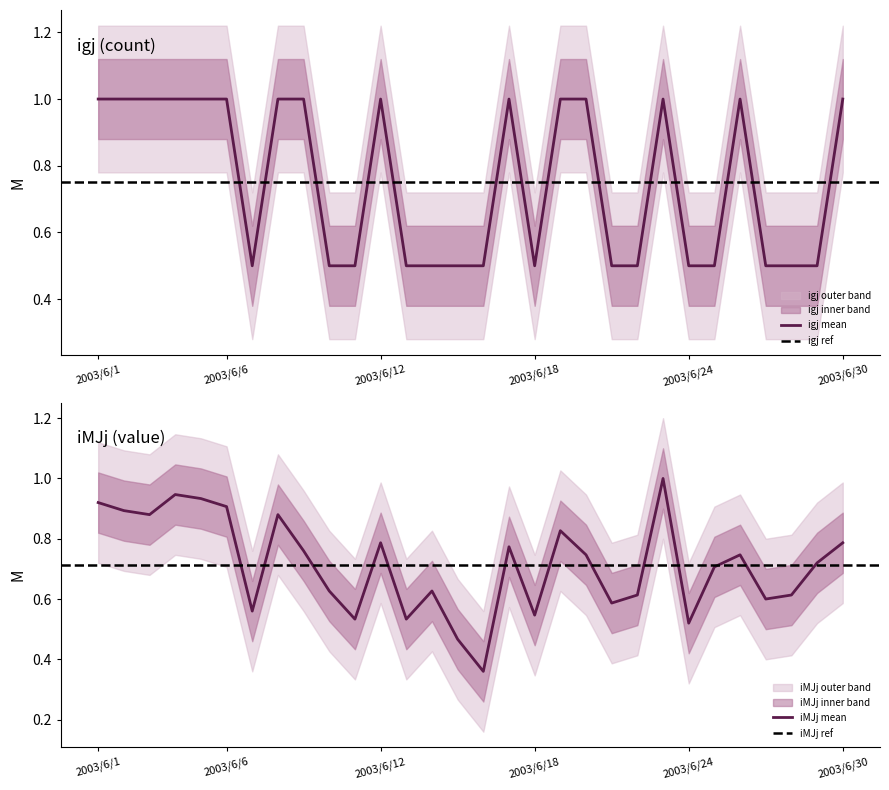

How many intersections are there between igj and iMJj?

12